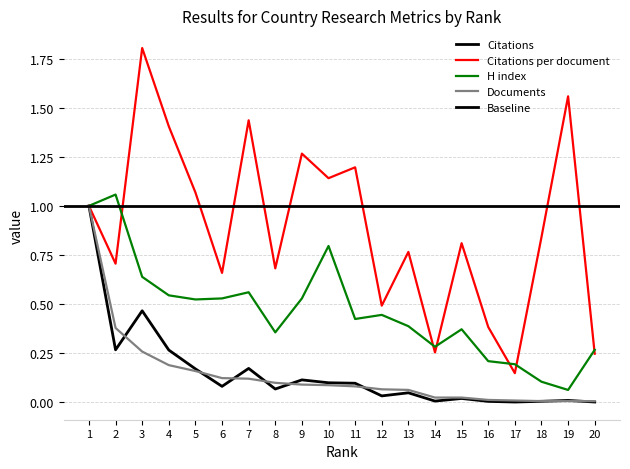

At which category is the sum across all series the highest?

1